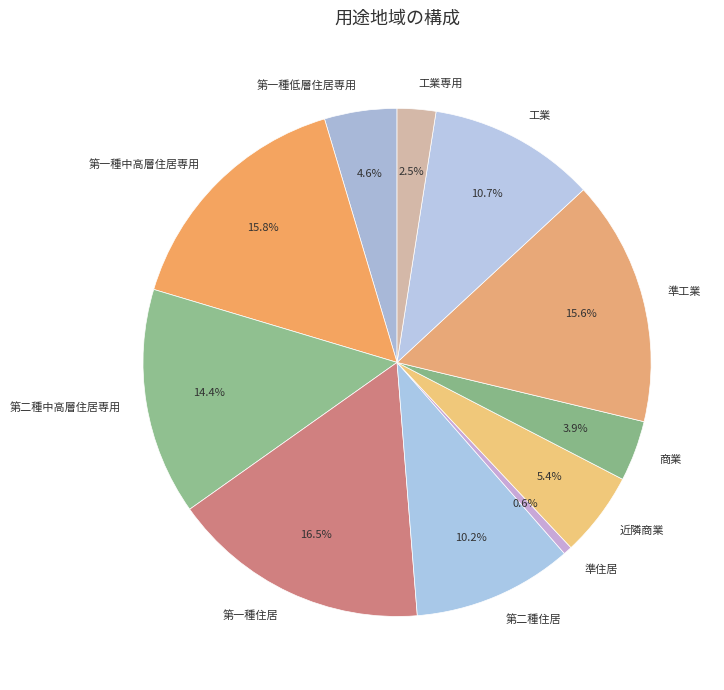

Count the number of slices in the pie.

11